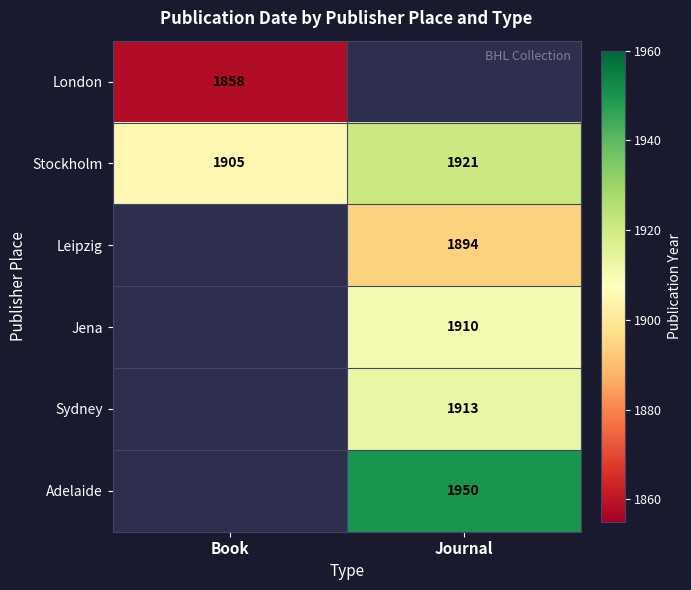

How many data points does each series have?

2